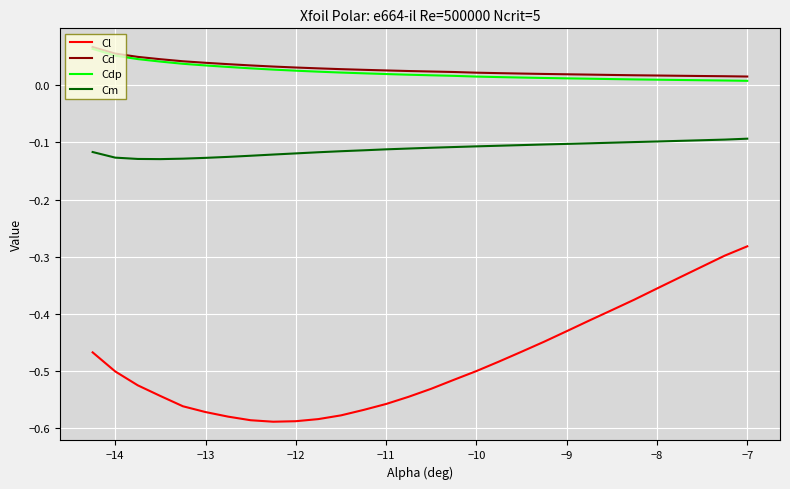

What are all the series names shown in the legend?

Cl, Cd, Cdp, Cm